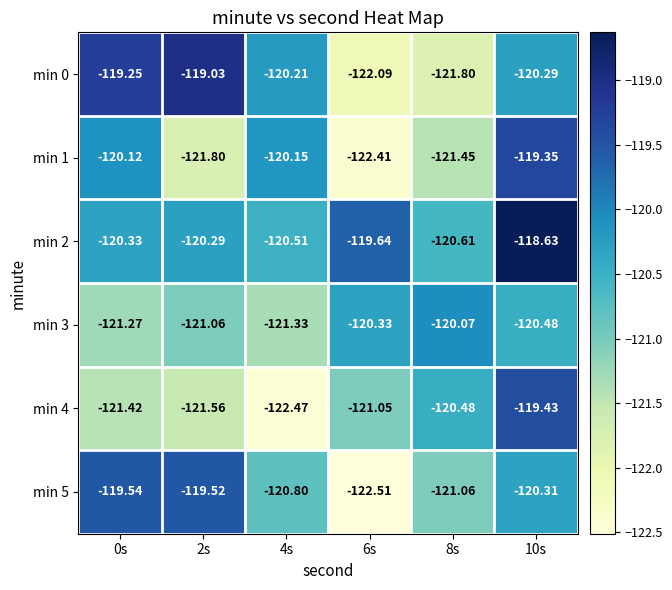

Is the value of min 2 at 4s greater than the value of min 4 at 6s?

Yes